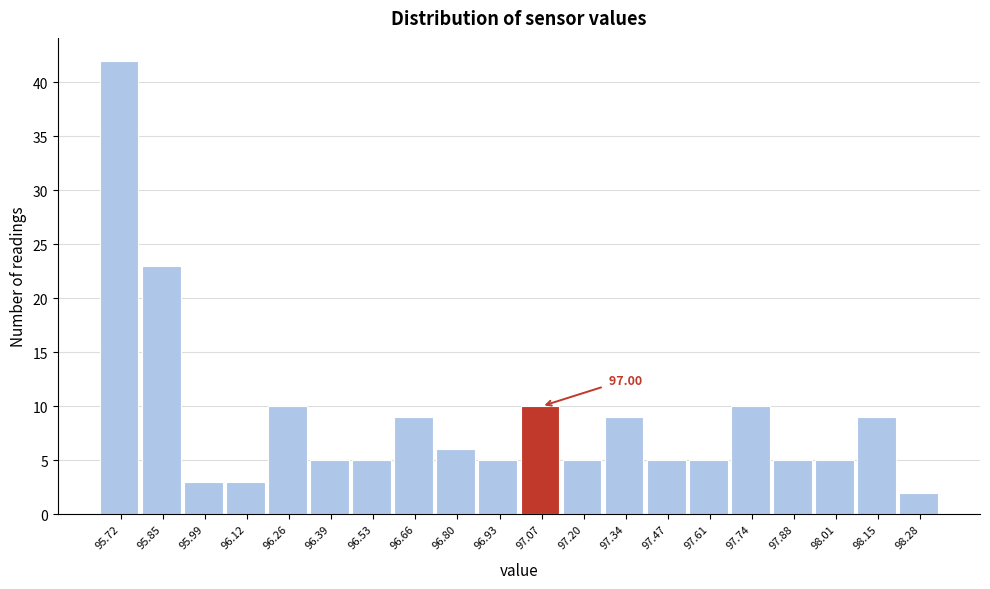

Over which range of the x-axis is the bar tallest?

95.650 to 95.785